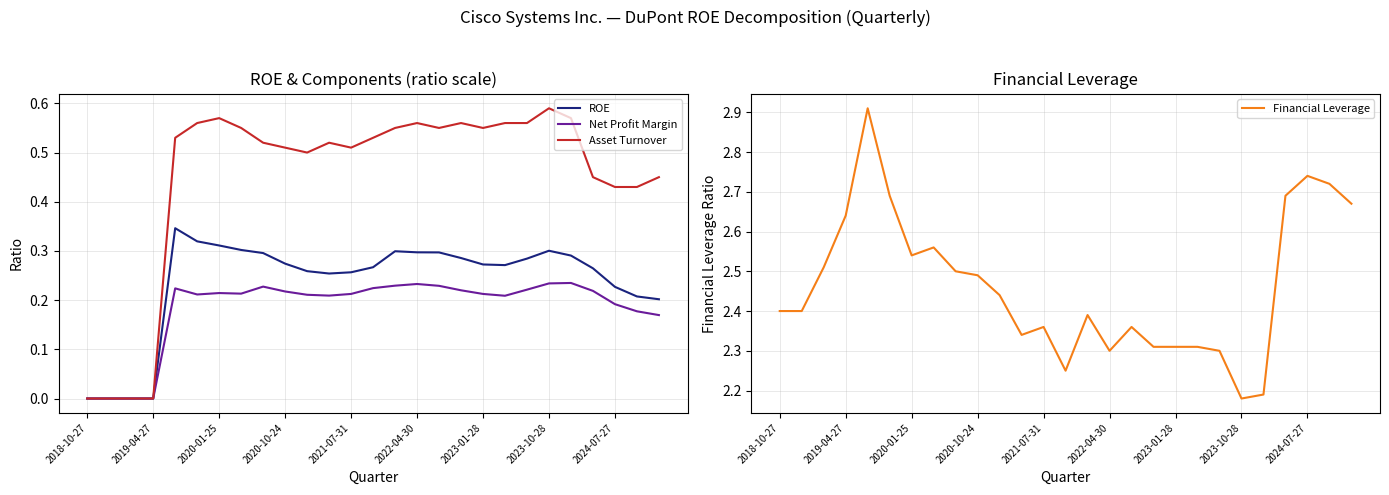

True or false: Net Profit Margin and ROE cross at least once.

False